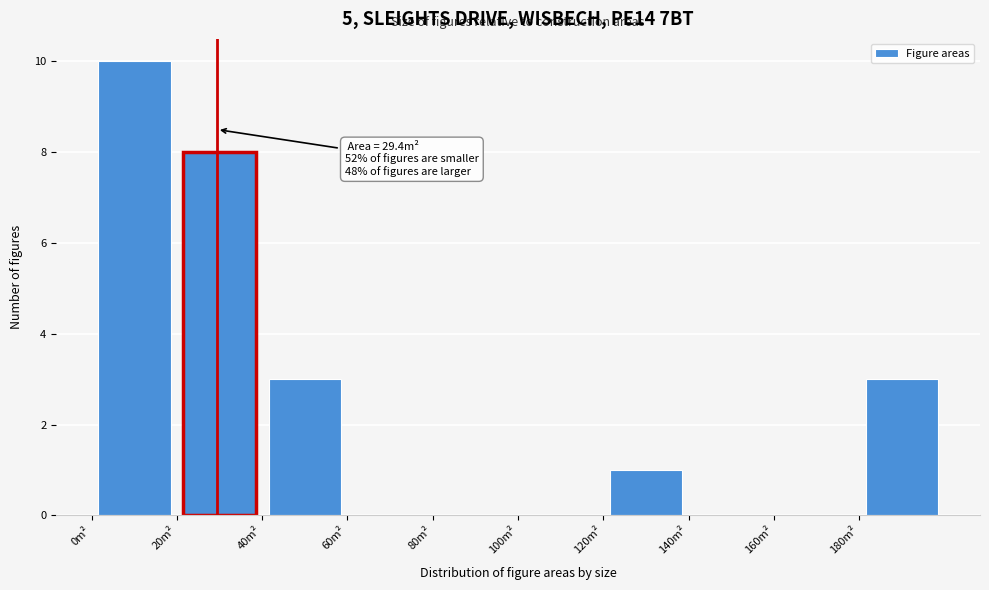

Over which range of the x-axis is the bar tallest?

0 to 20